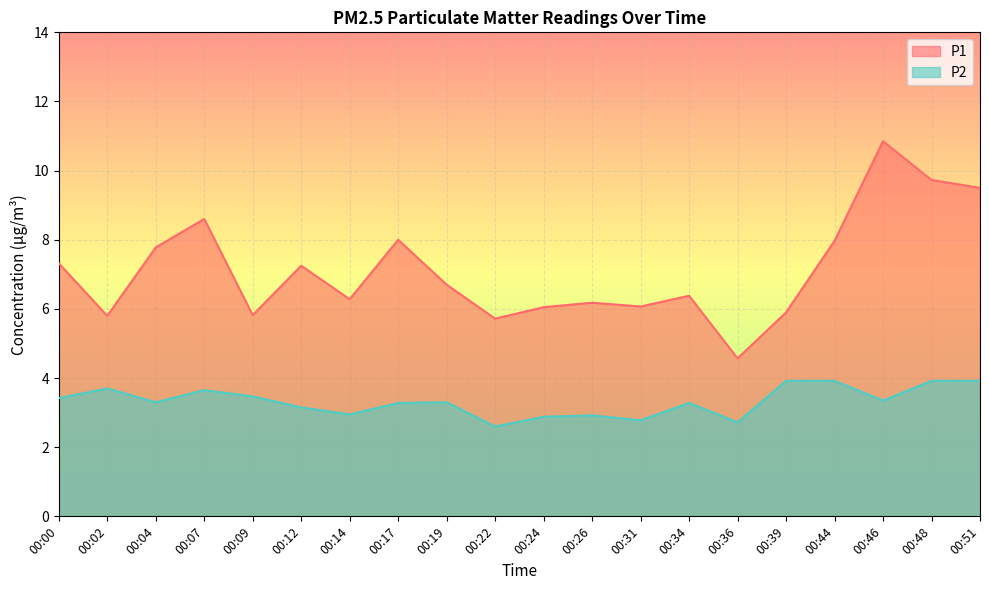

What is the value of the P1 point at the 1st from the left?

7.3